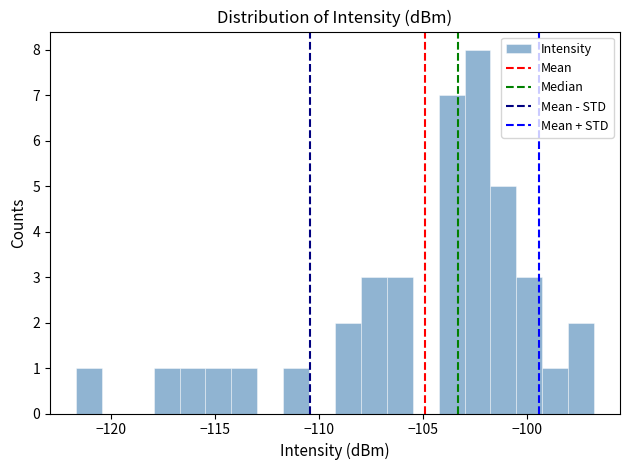

Read against the x-axis, roughly where is the centre of the tallest bar?

-102.5